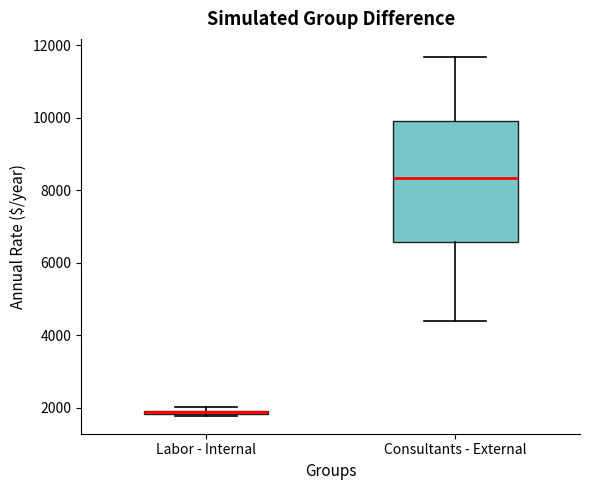

Comparing the boxes themselves (not the whiskers), which one is the tallest?

Consultants - External